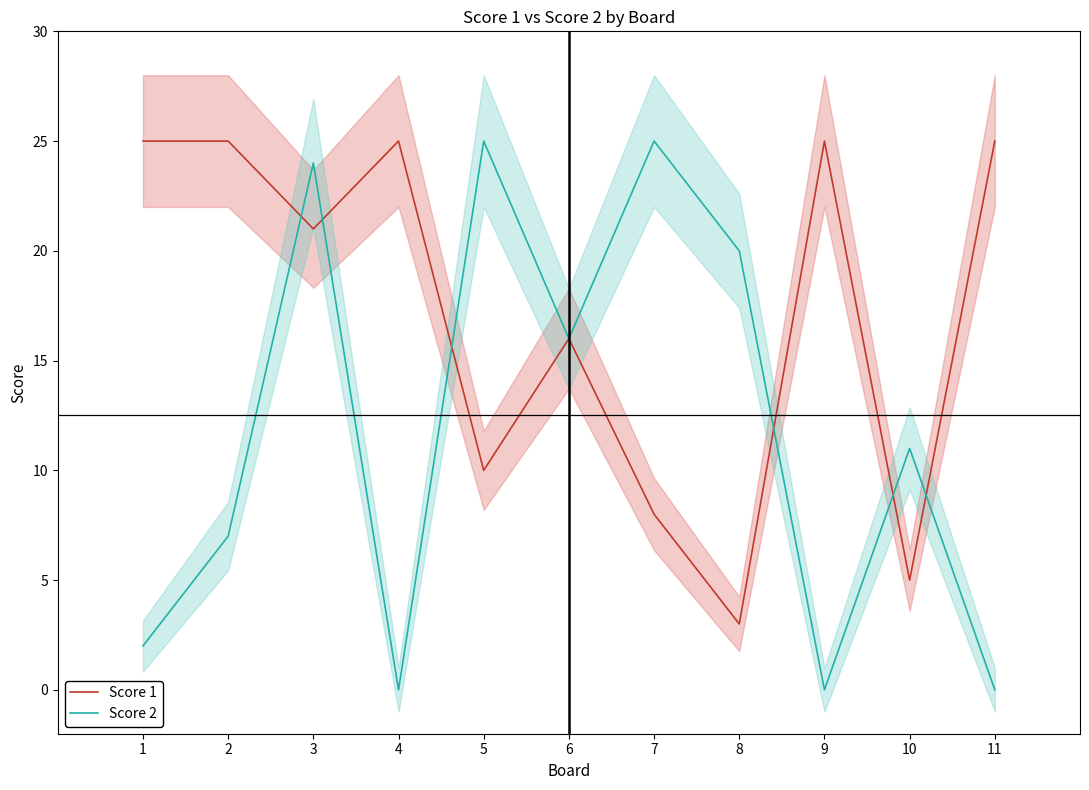

How many lines are shown in the chart?

2